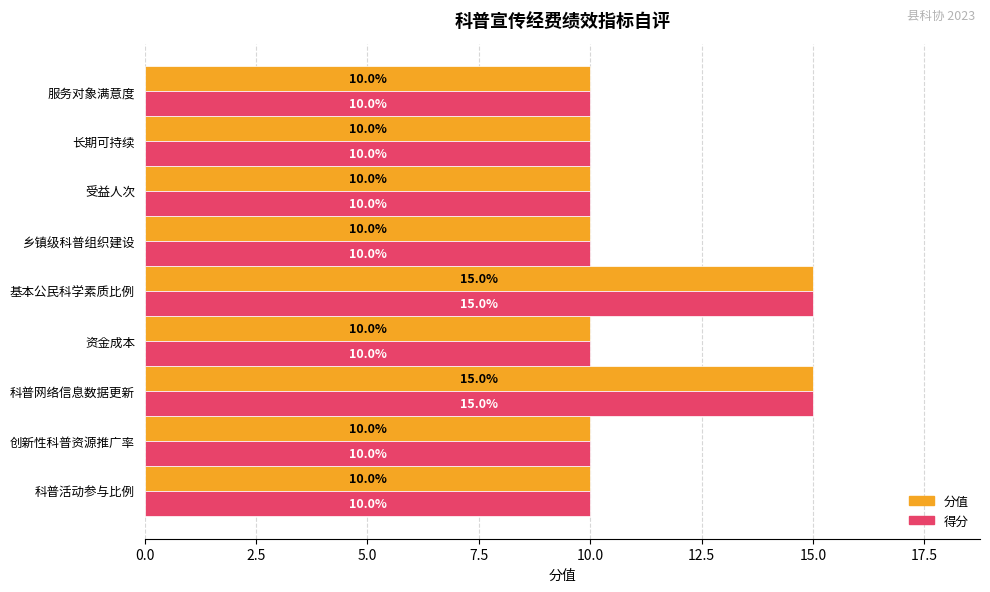

What is the total value across all series at 创新性科普资源推广率?

20